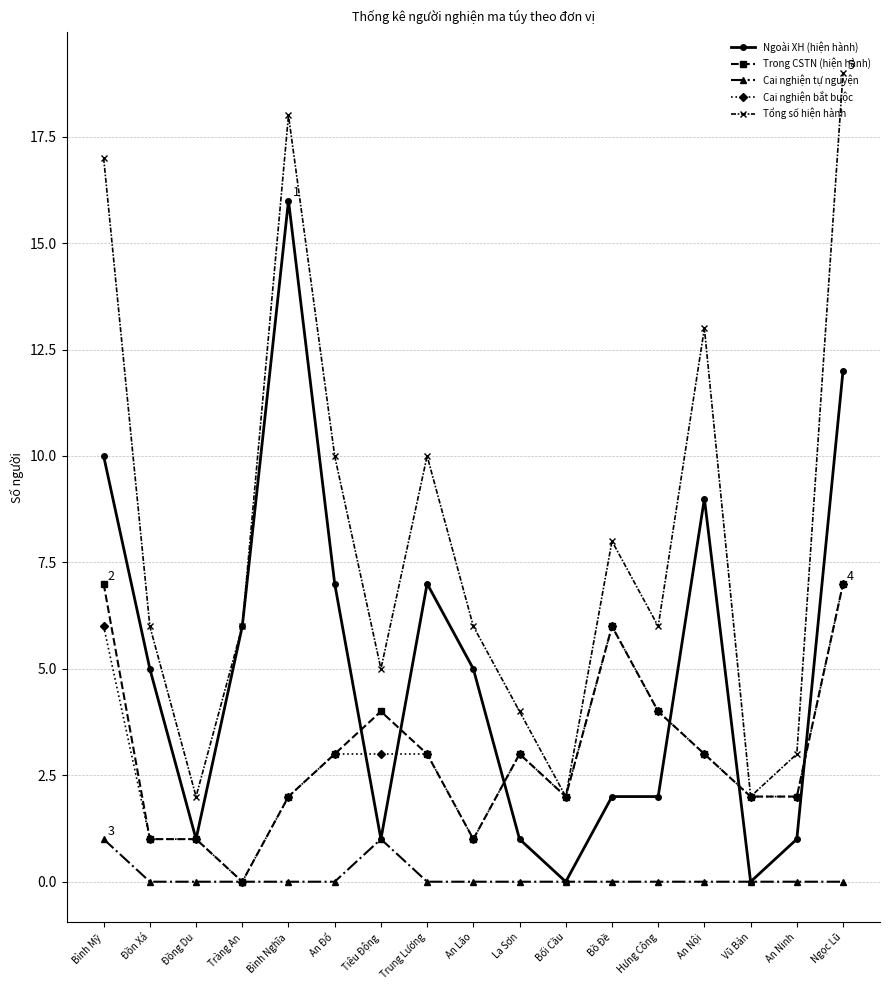

What is the label of the 2nd point from the right?

An Ninh